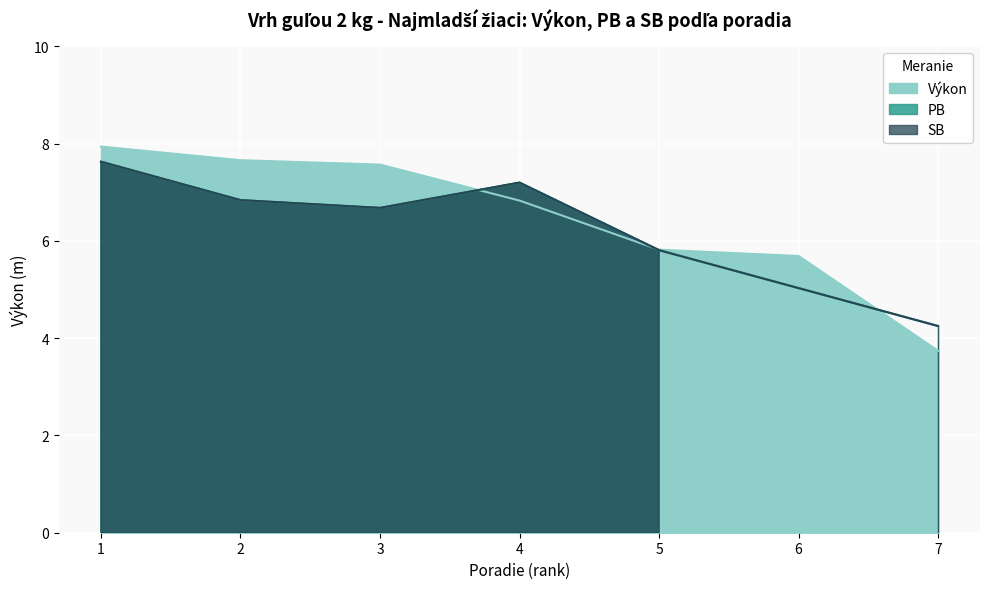

Is it true that PB equals 4.2 at 7?

True